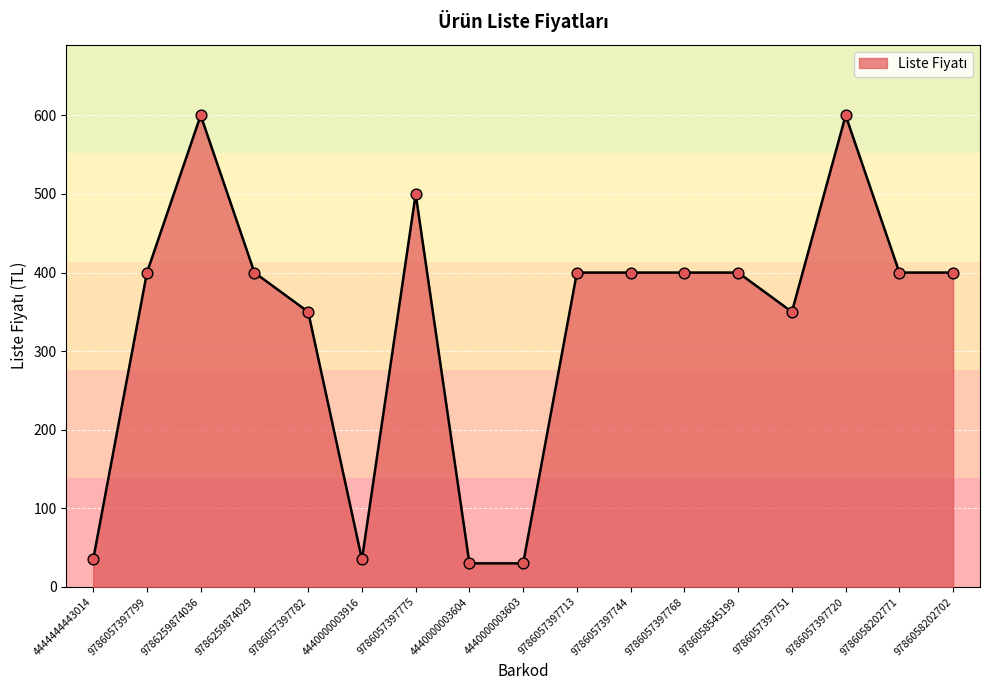

Approximately how many times larger is the value at 9786057397751 compared to 9786058545199?

0.9